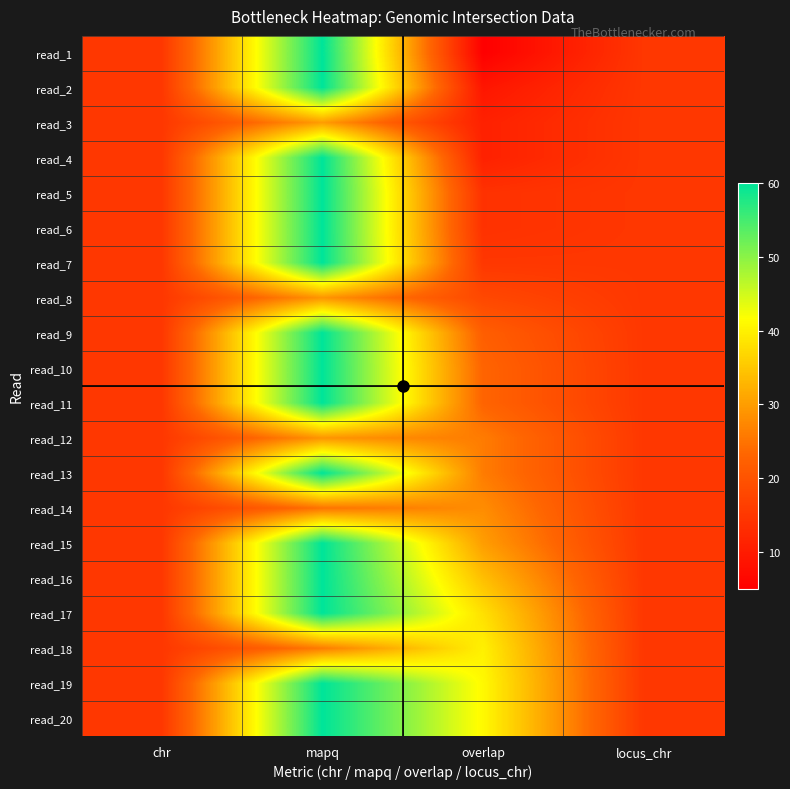

Reading right to left, list all the values displayed in this chart.

read_1: locus_chr=15	overlap=5	mapq=60	chr=15
read_2: locus_chr=15	overlap=9	mapq=60	chr=15
read_3: locus_chr=15	overlap=11	mapq=30	chr=15
read_4: locus_chr=15	overlap=11	mapq=60	chr=15
read_5: locus_chr=15	overlap=14	mapq=60	chr=15
read_6: locus_chr=15	overlap=14	mapq=60	chr=15
read_7: locus_chr=15	overlap=15	mapq=60	chr=15
read_8: locus_chr=15	overlap=18	mapq=29	chr=15
read_9: locus_chr=15	overlap=22	mapq=60	chr=15
read_10: locus_chr=15	overlap=23	mapq=60	chr=15
read_11: locus_chr=15	overlap=23	mapq=60	chr=15
read_12: locus_chr=15	overlap=26	mapq=29	chr=15
read_13: locus_chr=15	overlap=26	mapq=60	chr=15
read_14: locus_chr=15	overlap=28	mapq=25	chr=15
read_15: locus_chr=15	overlap=30	mapq=60	chr=15
read_16: locus_chr=15	overlap=34	mapq=60	chr=15
read_17: locus_chr=15	overlap=38	mapq=60	chr=15
read_18: locus_chr=15	overlap=40	mapq=26	chr=15
read_19: locus_chr=15	overlap=41	mapq=60	chr=15
read_20: locus_chr=15	overlap=41	mapq=60	chr=15